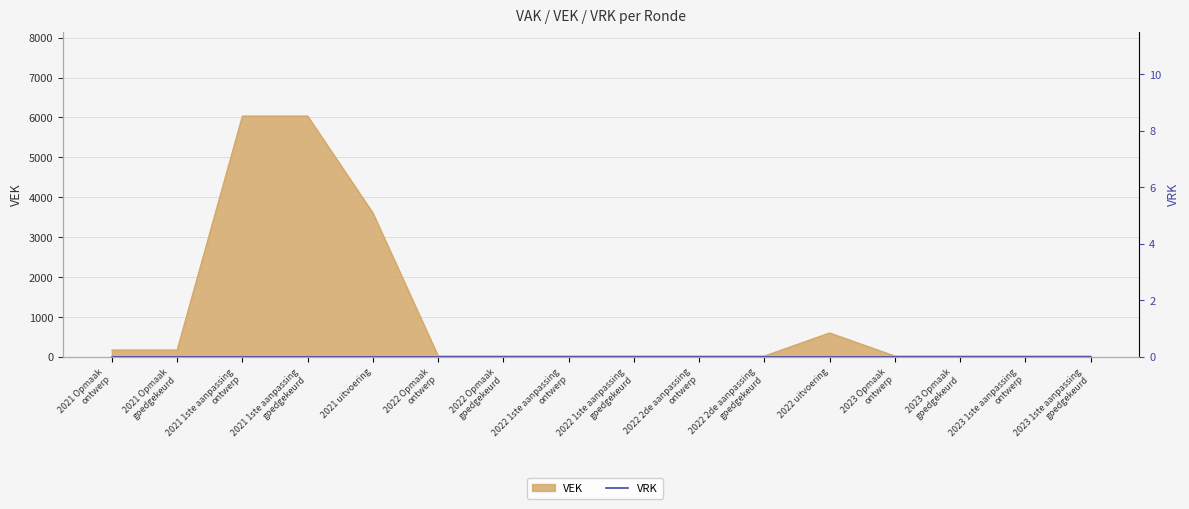

Reading left to right, list all the values displayed in this chart.

176	176	6036	6036	3609	26	26	26	26	26	26	604	26	26	26	26